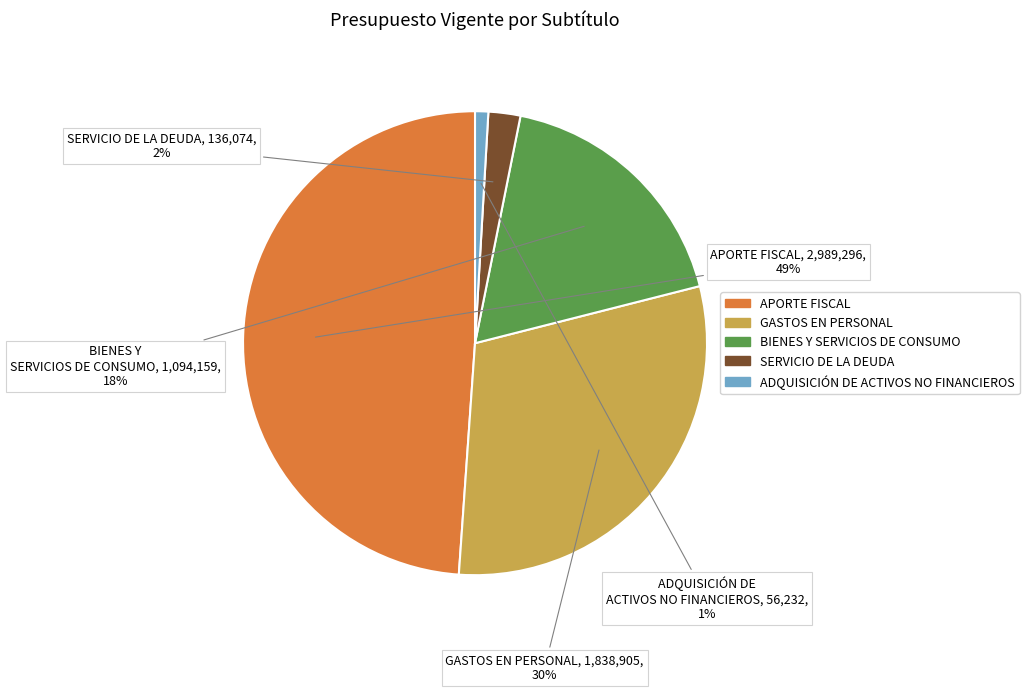

What is the smallest slice in the pie chart?

ADQUISICIÓN DE ACTIVOS NO FINANCIEROS